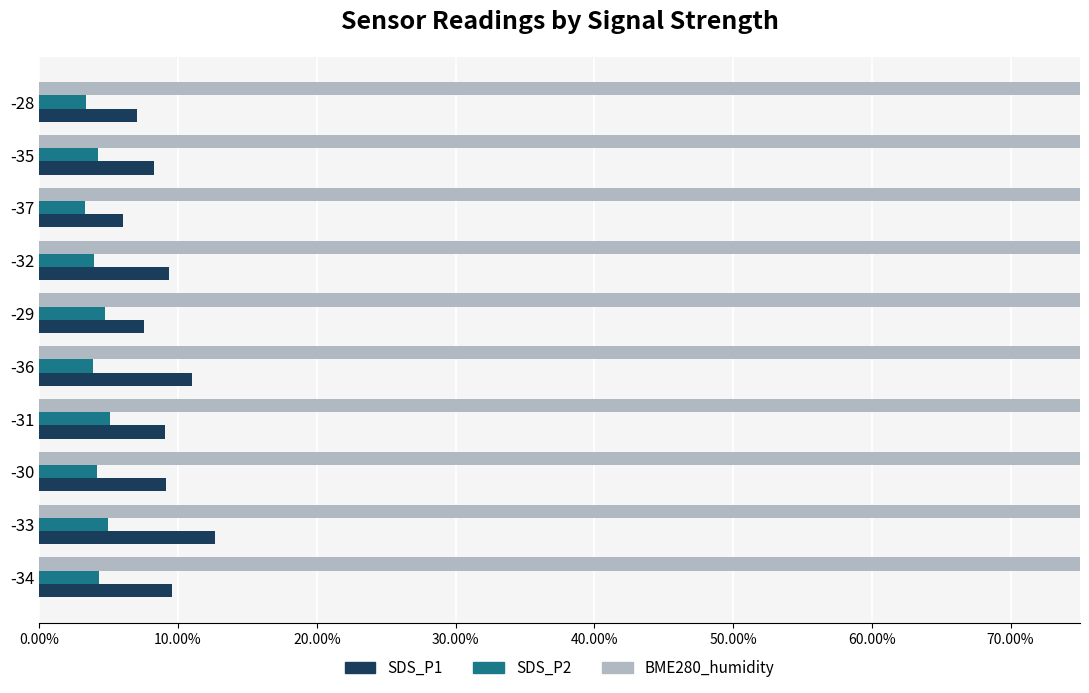

The BME280_humidity series shows 0.9 at -29. True or false?

True